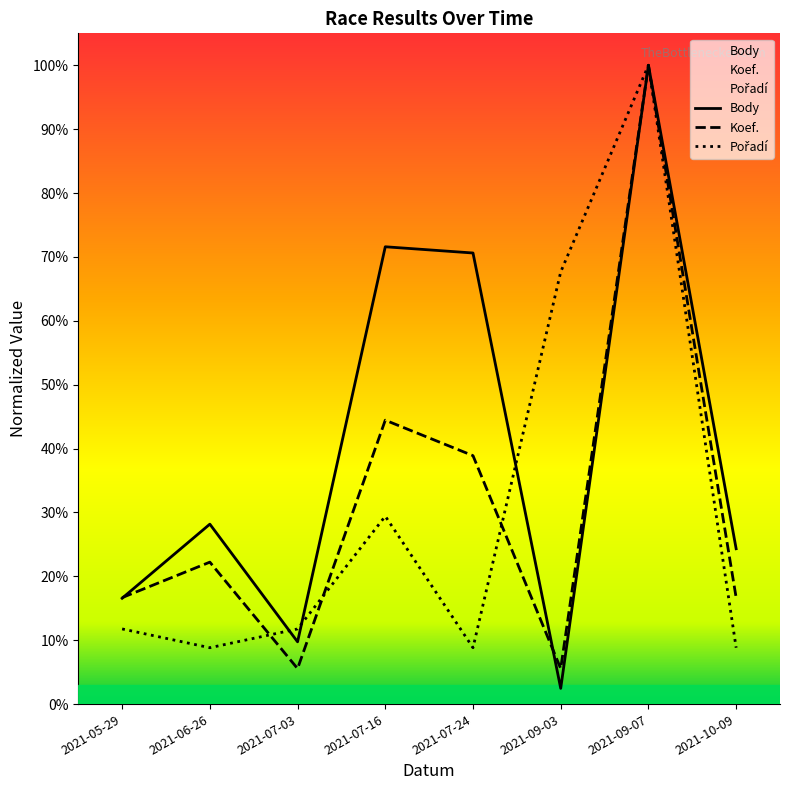

Rank the series by their maximum value, from lowest to highest.

Body, Koef., Pořadí